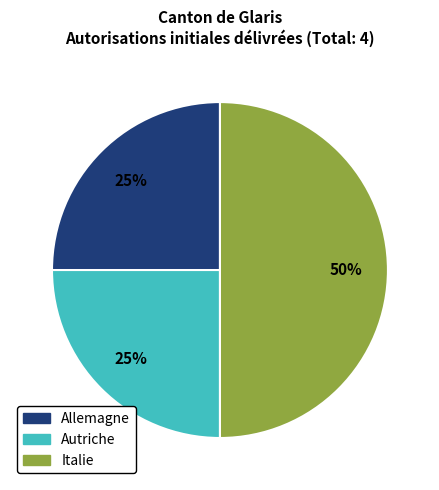

To the nearest percent, what is the average slice percentage?

33%